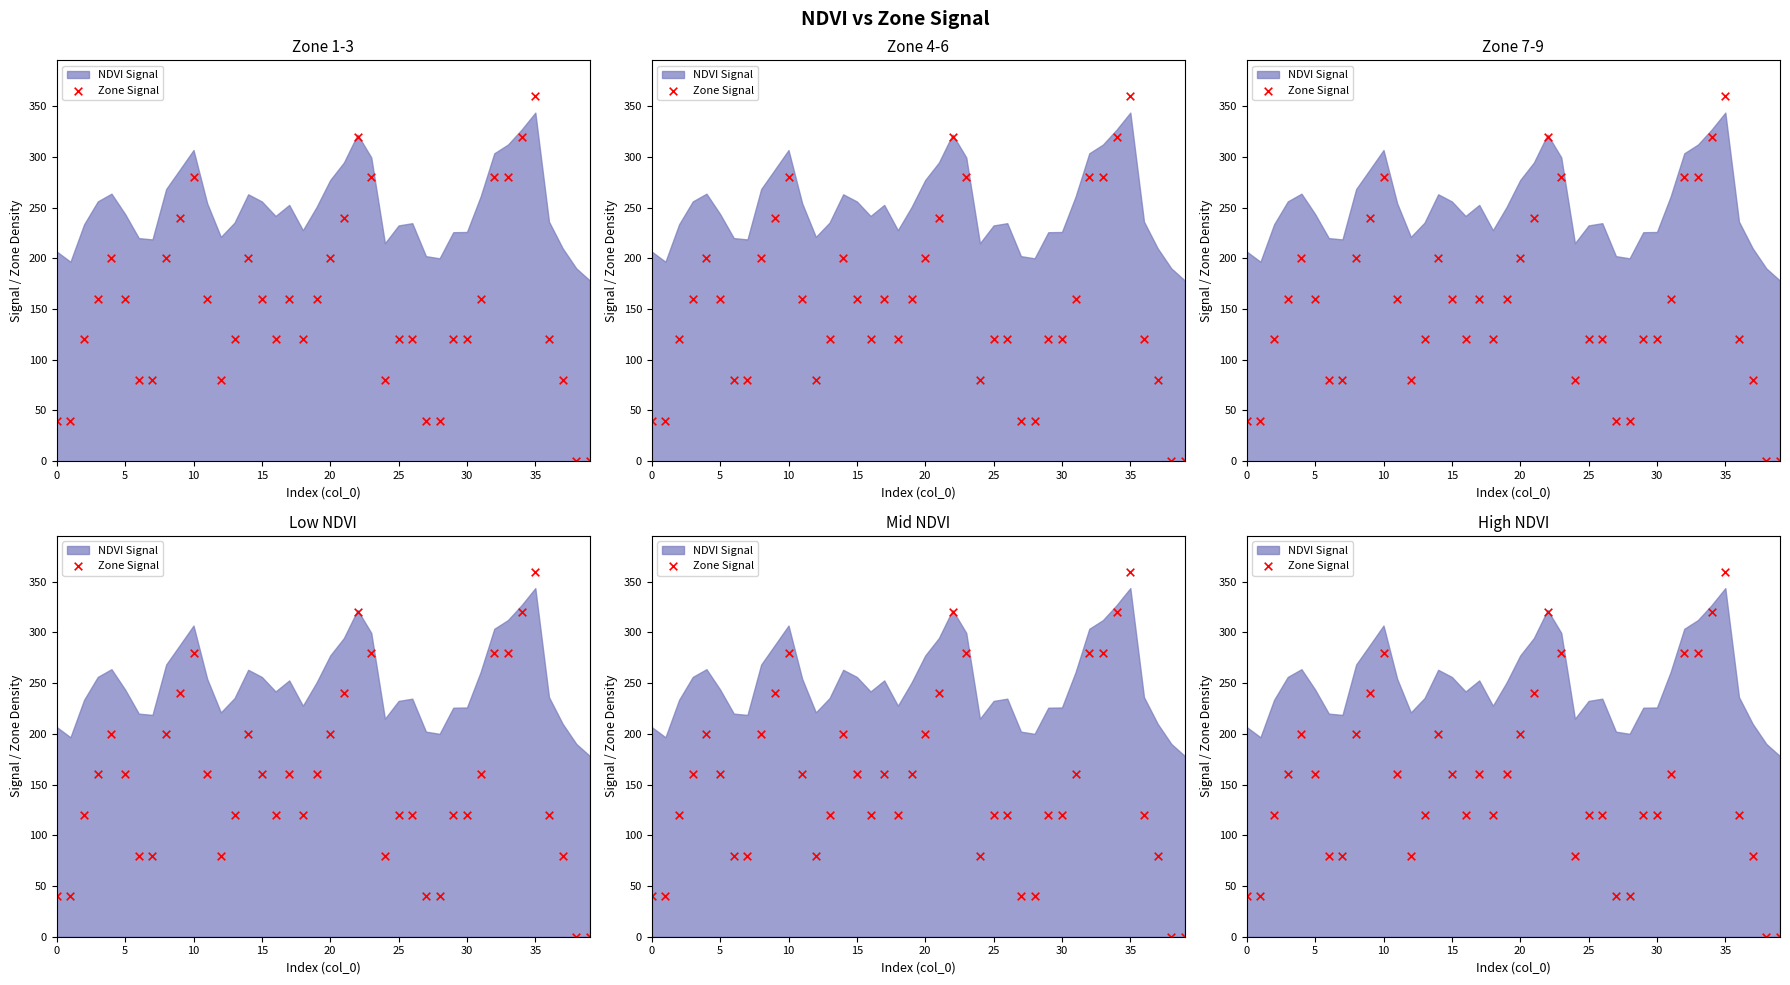

Between 26 and 19, which is larger?

19